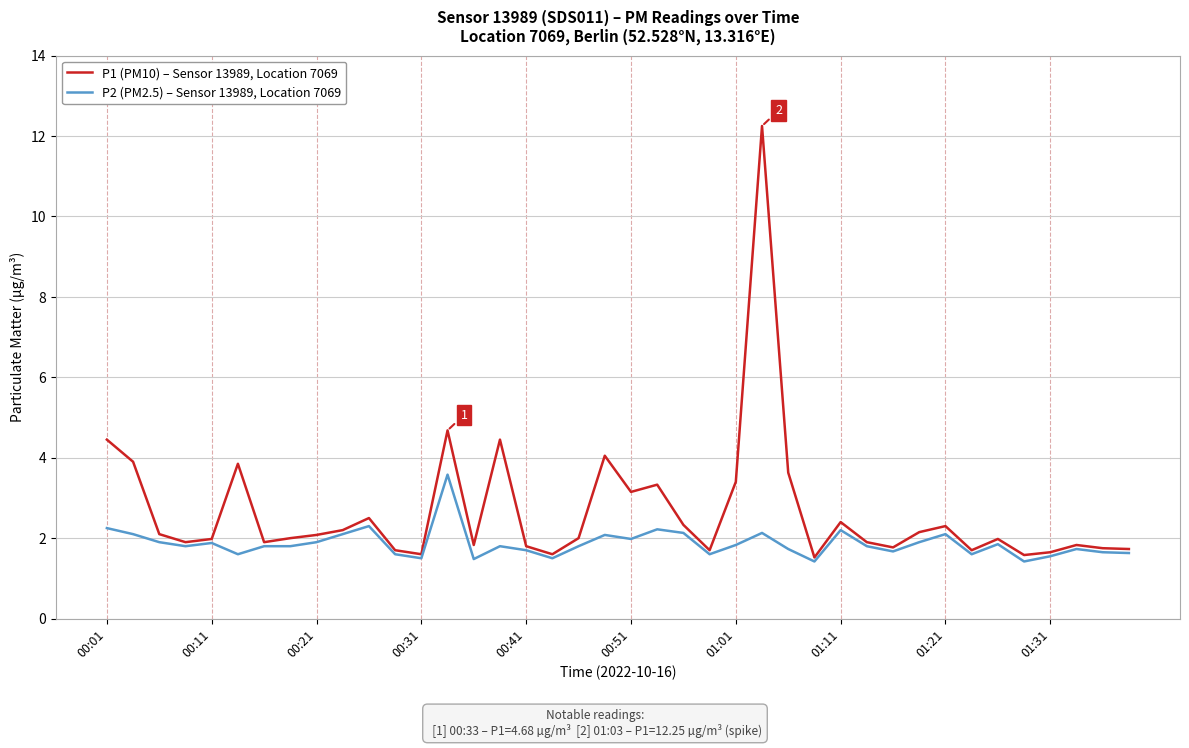

Rank the series by their average value, from highest to lowest.

P1 (PM10) – Sensor 13989, Location 7069, P2 (PM2.5) – Sensor 13989, Location 7069